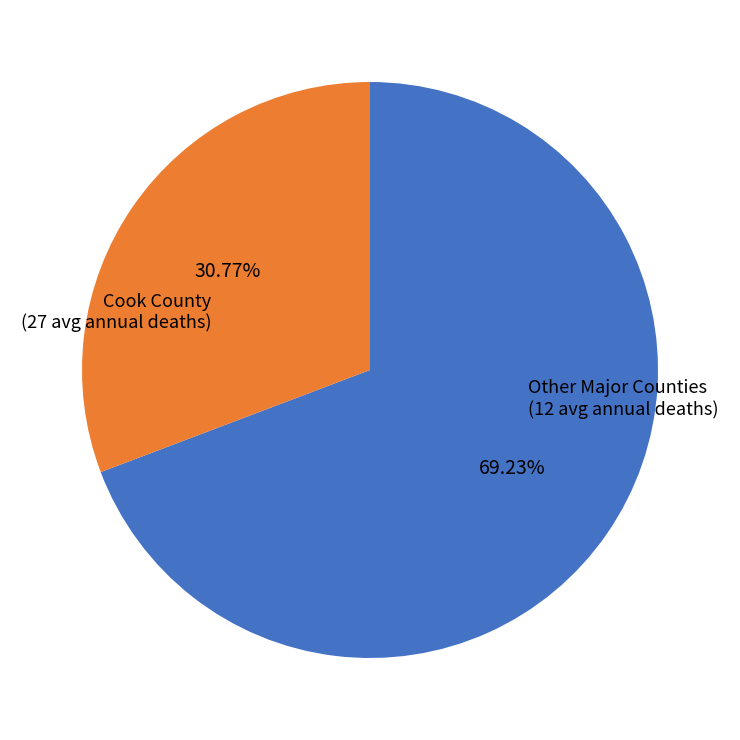

To the nearest percent, what is the average slice percentage?

50%